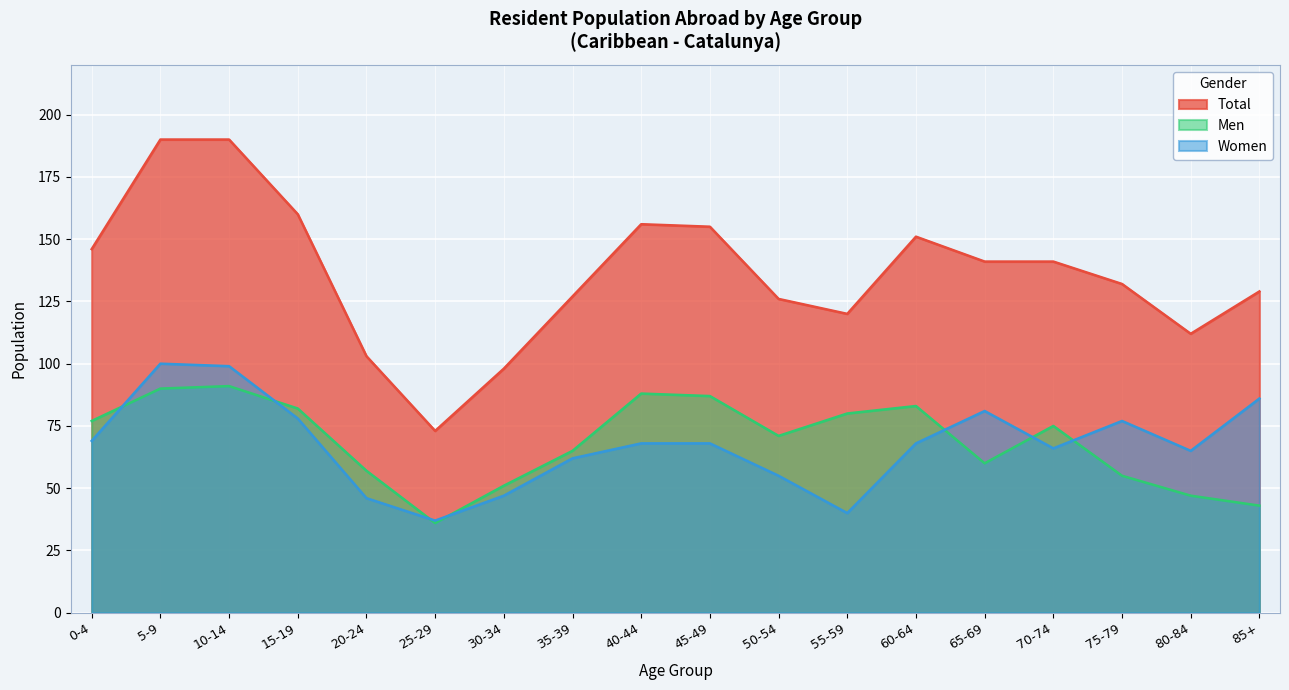

True or false: Men and Women intersect in this chart.

True